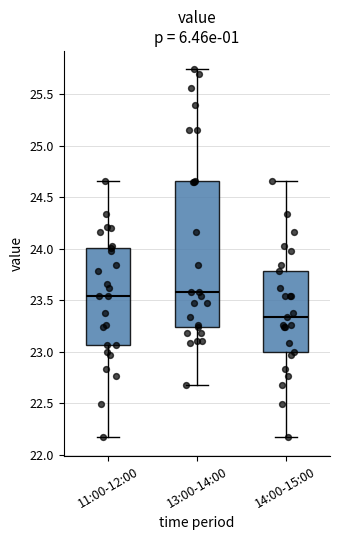

Which box is the tallest, from its lower edge to its upper edge?

13:00-14:00